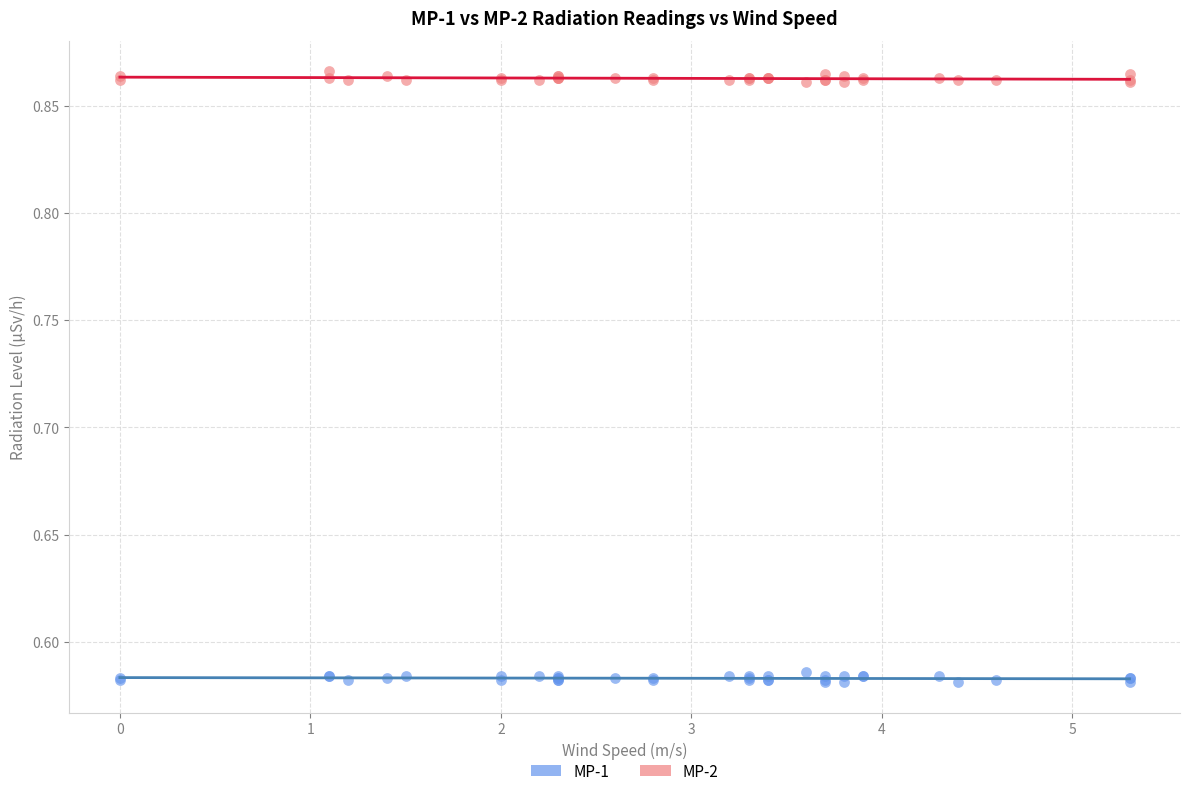

What is the X range (max minus min) for the scatter plot?

5.3